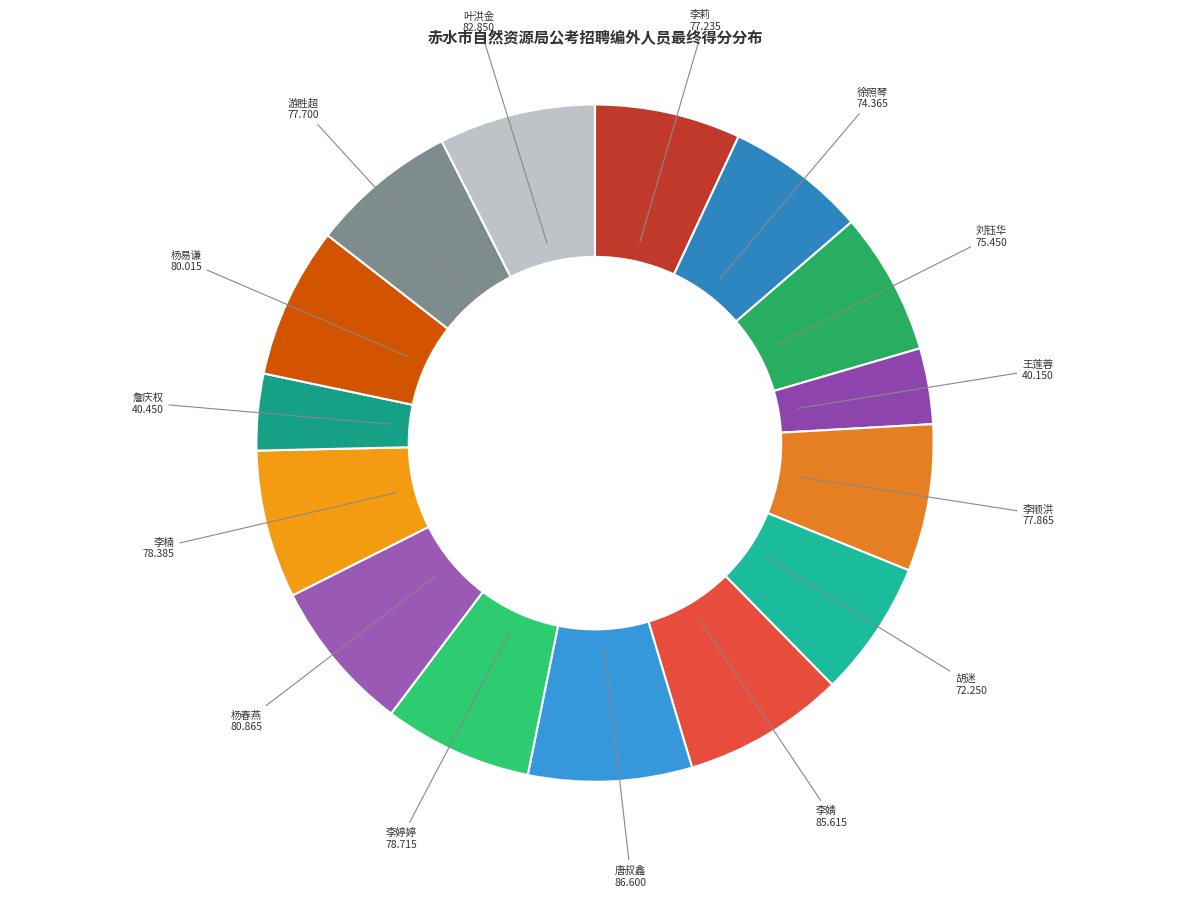

How many segments does this pie chart have?

15